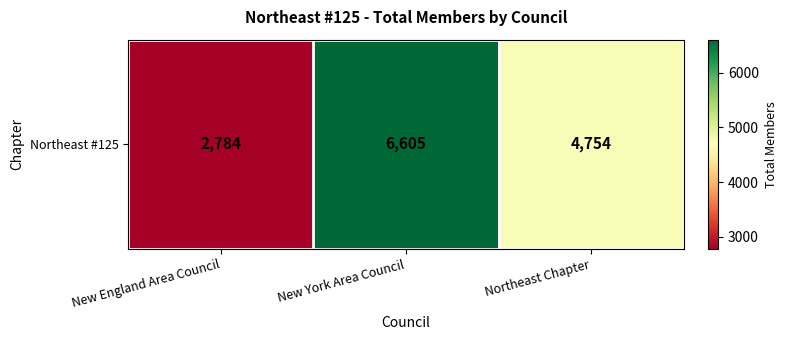

Which has a higher value, New England Area Council or Northeast Chapter?

Northeast Chapter